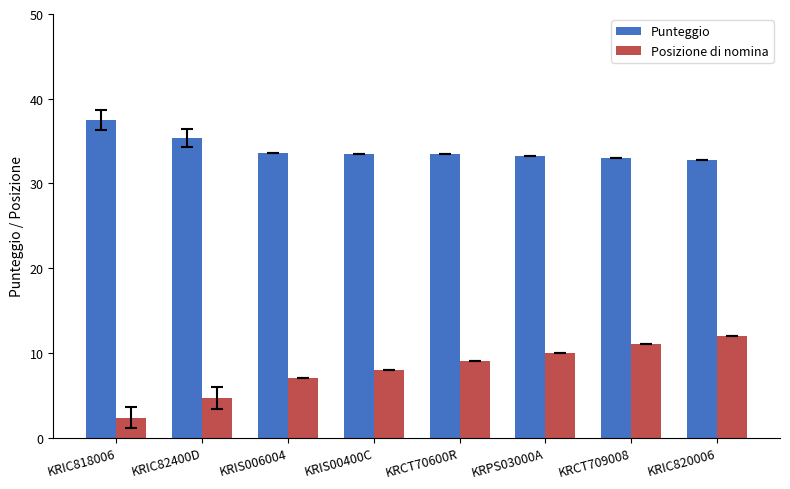

What is the average value of the Punteggio series?

34.1